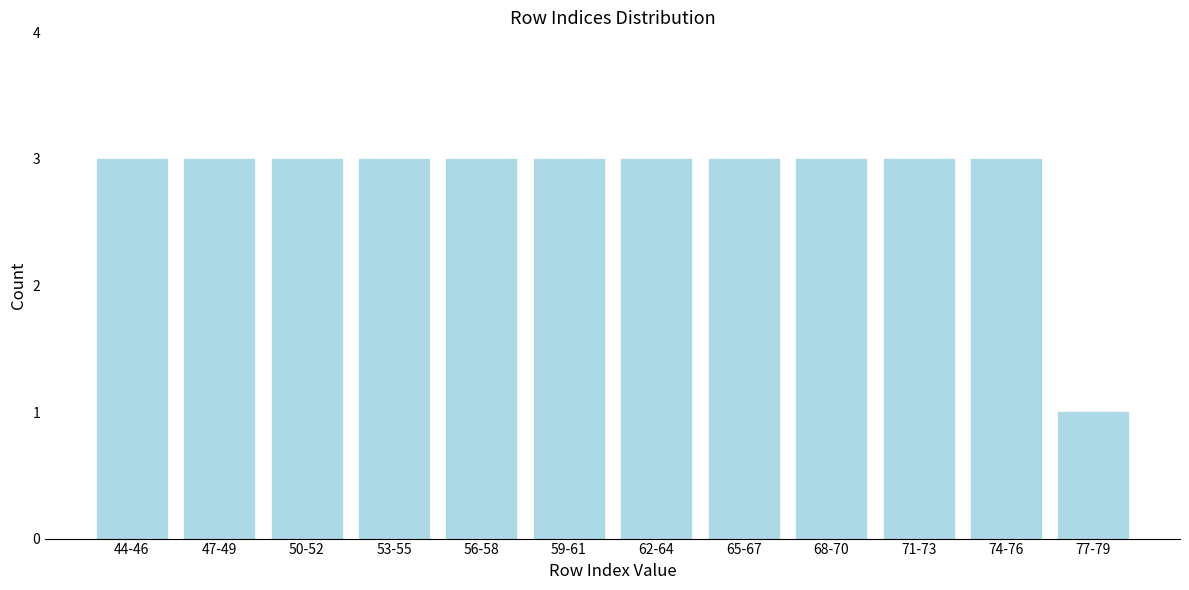

Reading left to right, what are all the values shown in this chart?

44-46=3	47-49=3	50-52=3	53-55=3	56-58=3	59-61=3	62-64=3	65-67=3	68-70=3	71-73=3	74-76=3	77-79=1